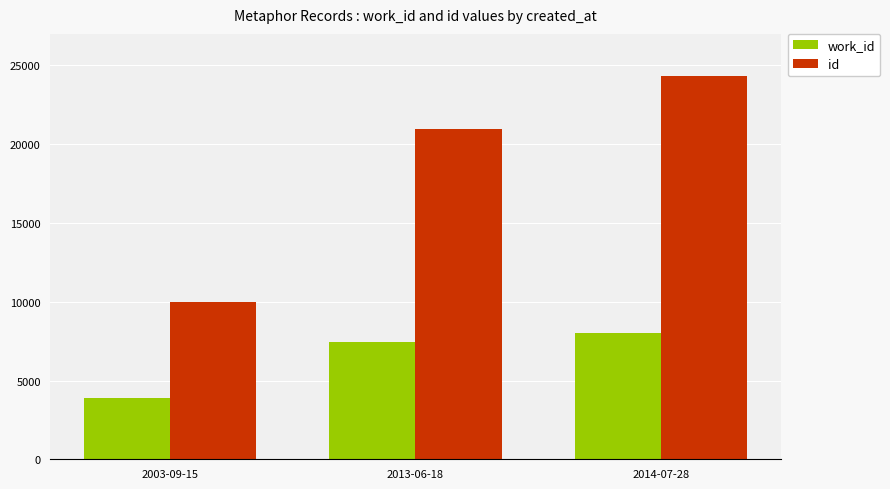

What is the minimum value shown in the chart?

3866